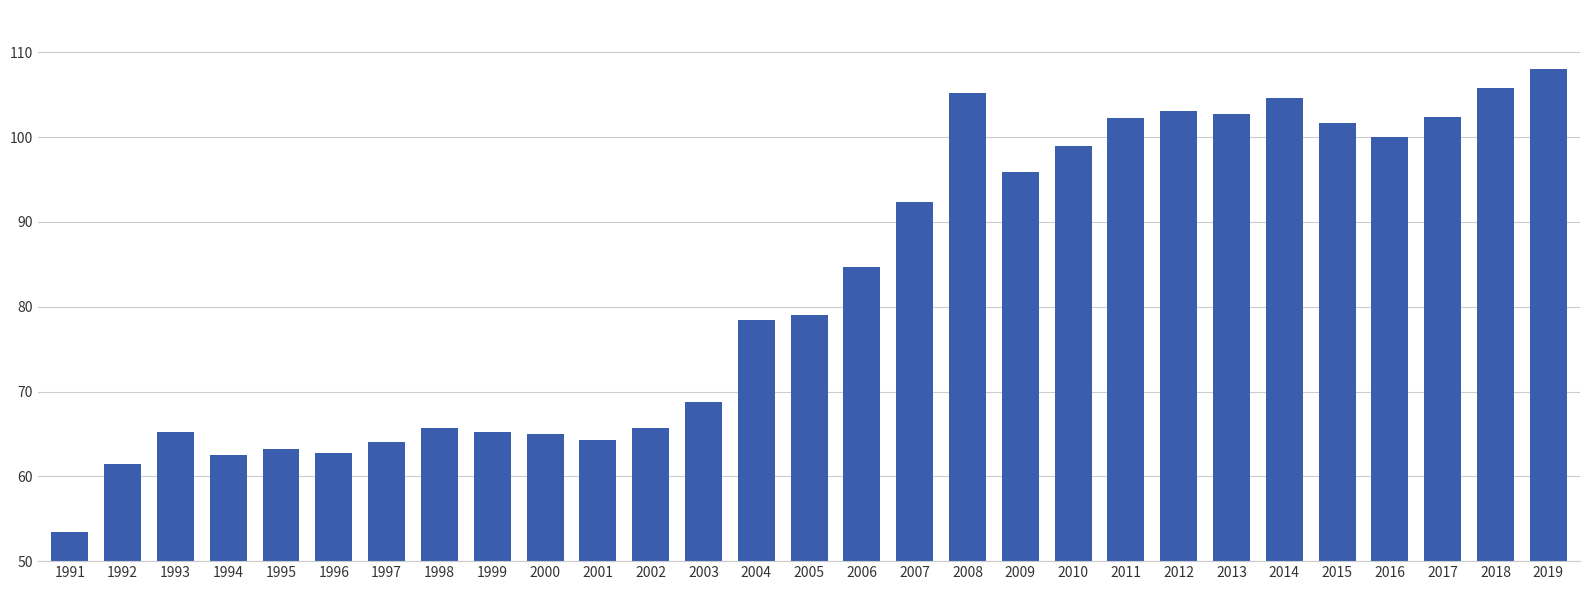

What is the minimum value shown in the chart?

53.4